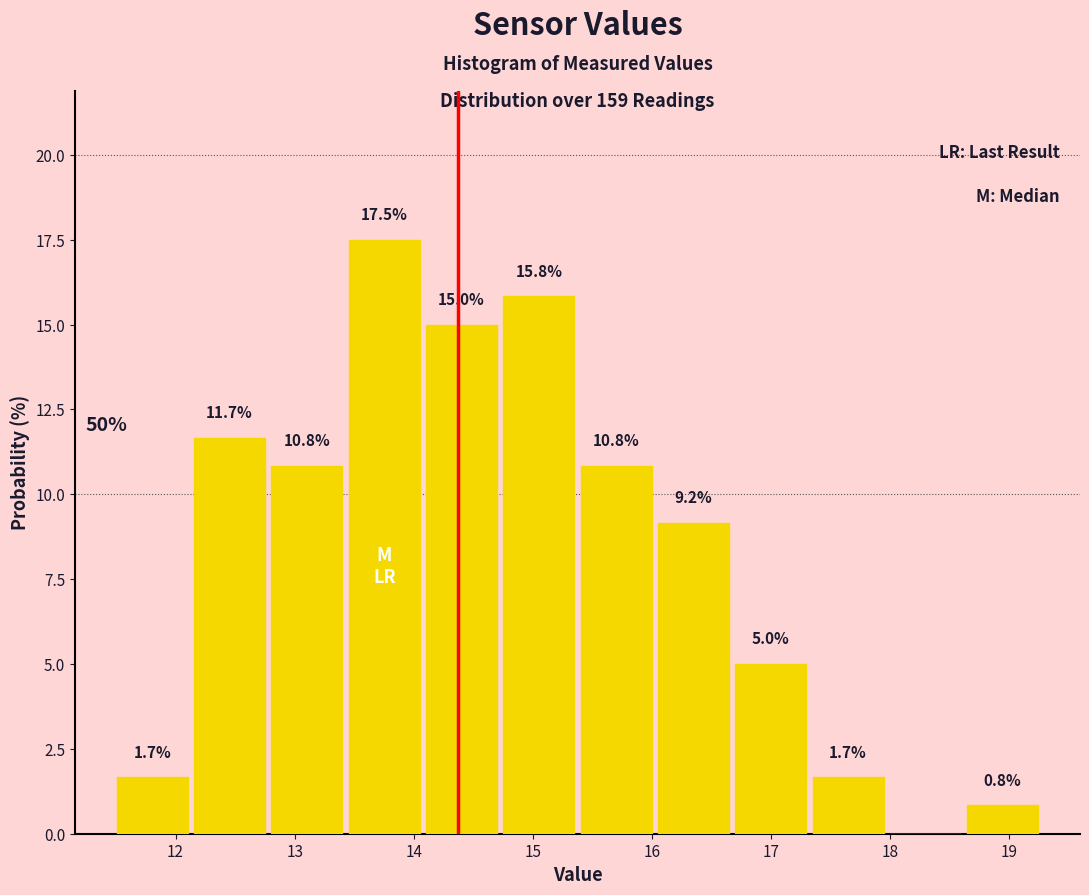

Which range on the x-axis has the tallest bar?

13.4 to 14.1